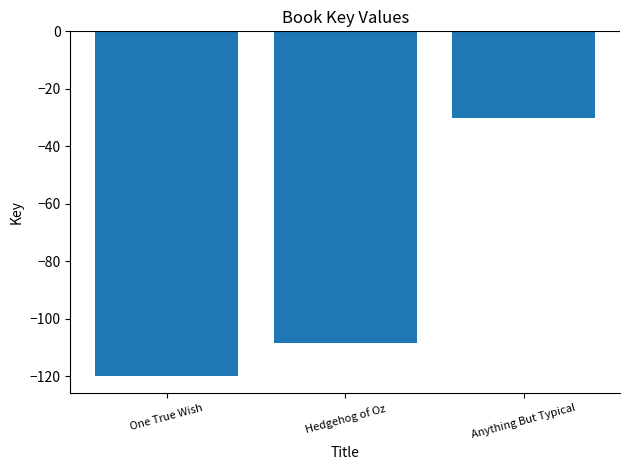

Reading left to right, what are all the values shown in this chart?

-120.0	-108.5	-30.0